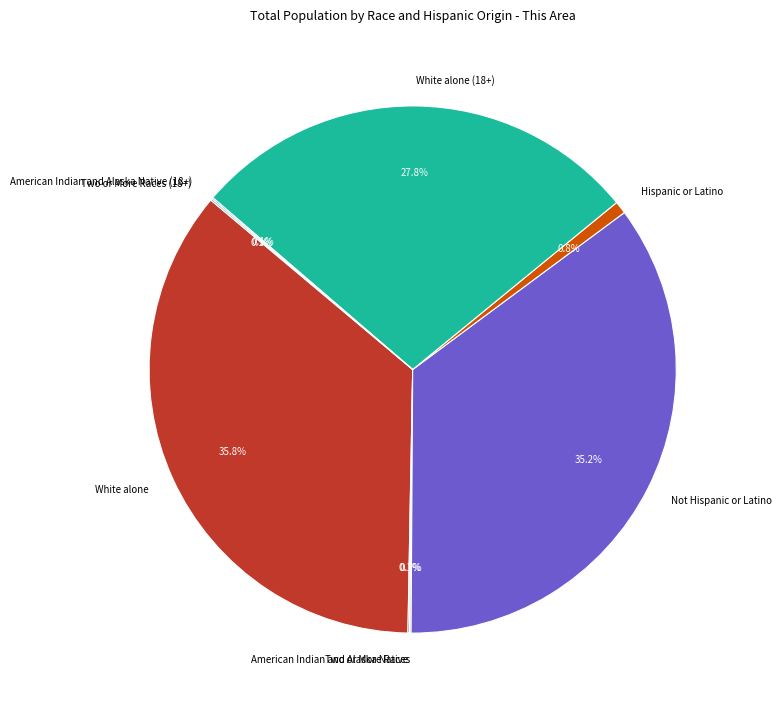

What is the largest slice in the pie chart?

White alone